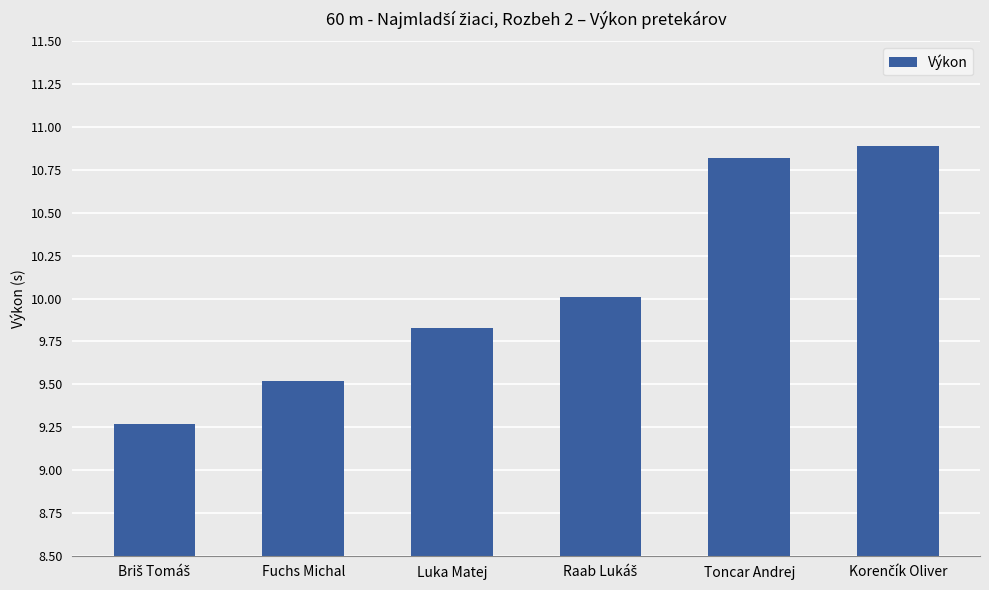

What is the approximate value at Fuchs Michal?

9.5